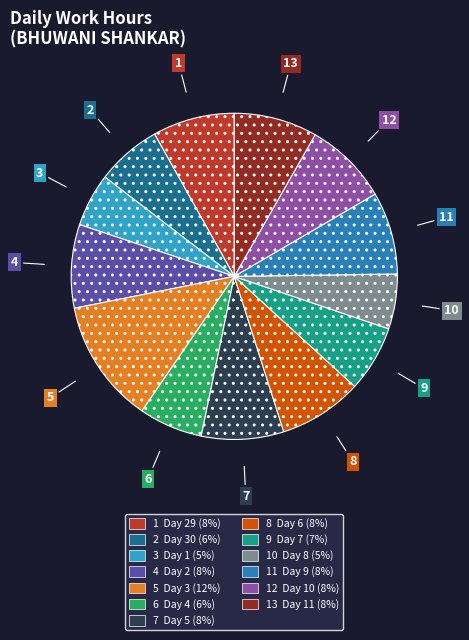

How many segments does this pie chart have?

13